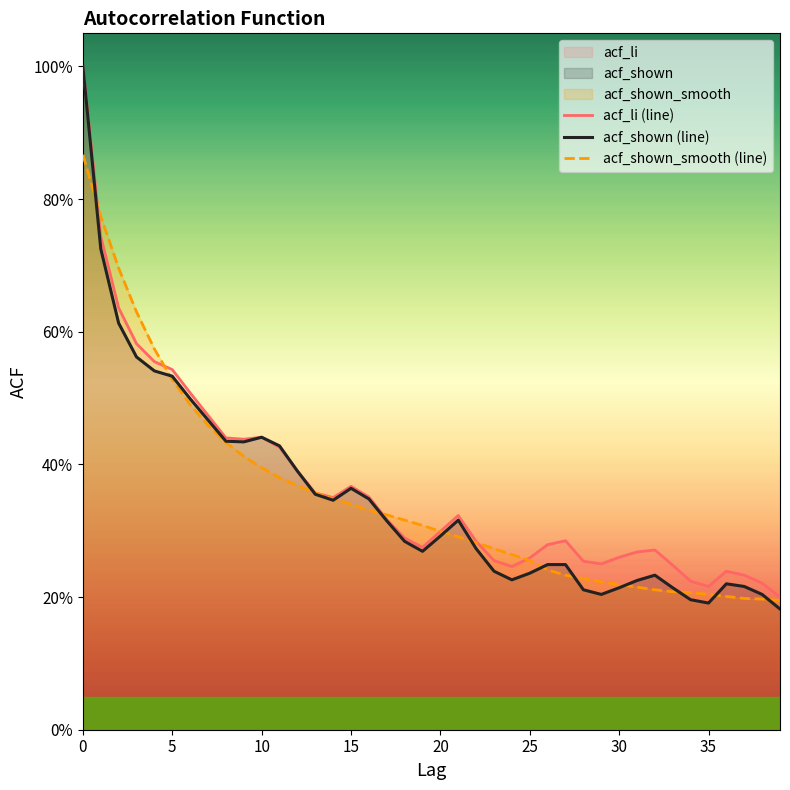

The value of acf_shown_smooth (line) at 14 is 0.3. True or false?

True